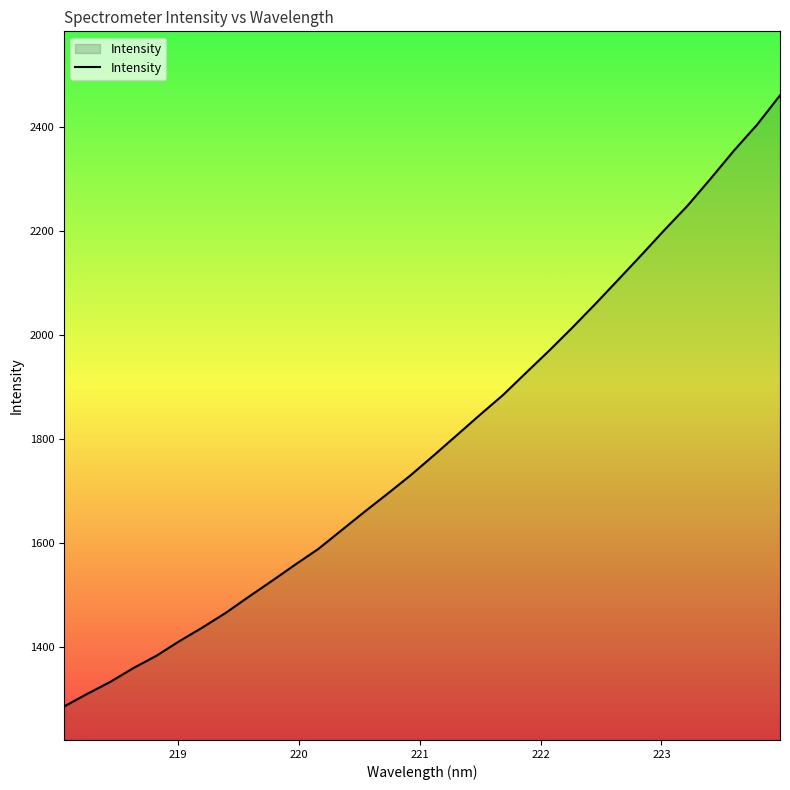

What is the greatest value displayed?

2460.7